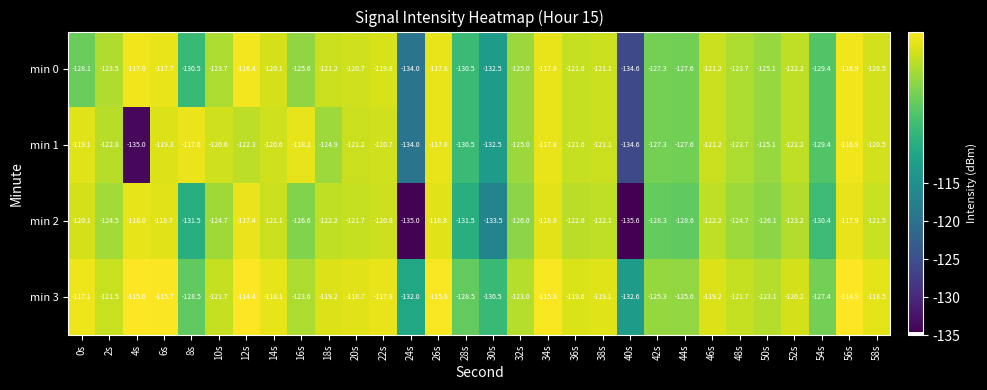

What is the difference between the maximum and minimum values in the min 3 series?

18.2